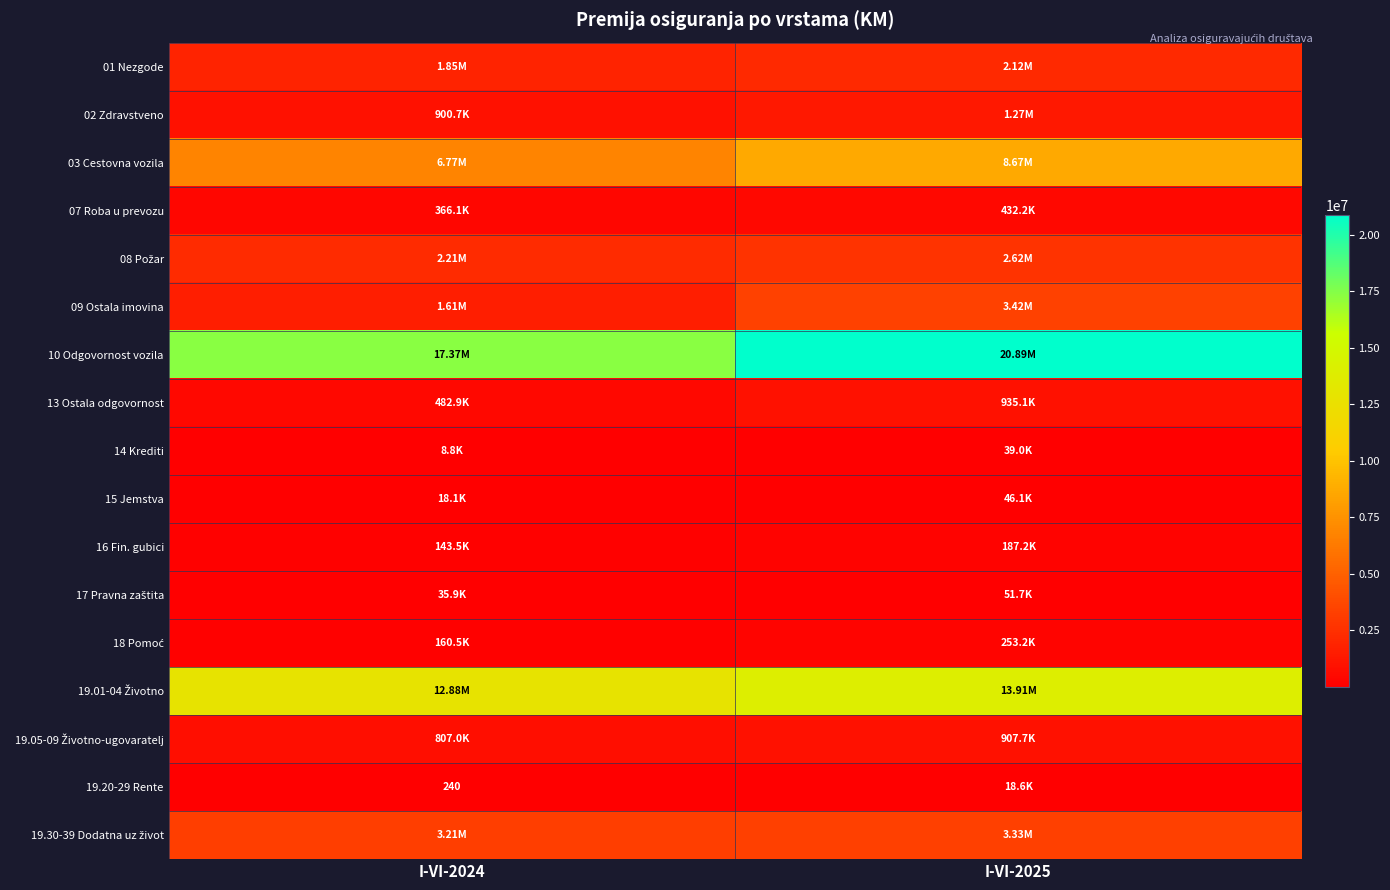

What is the sum of the 07 Roba u prevozu values at I-VI-2025 and I-VI-2024?

798321